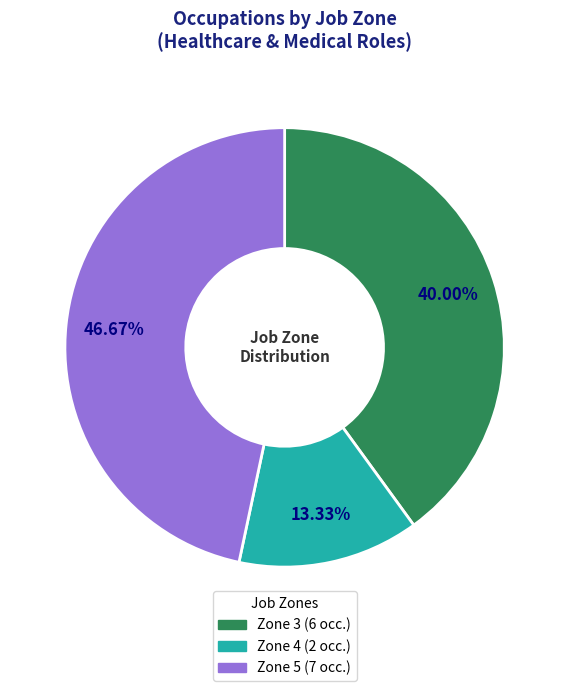

Count the number of slices in the pie.

3